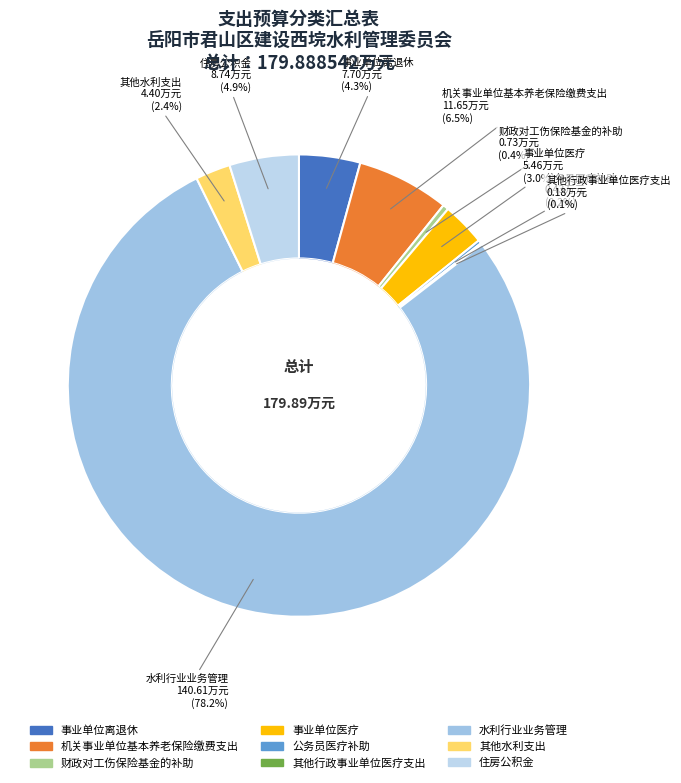

Count the number of slices in the pie.

9